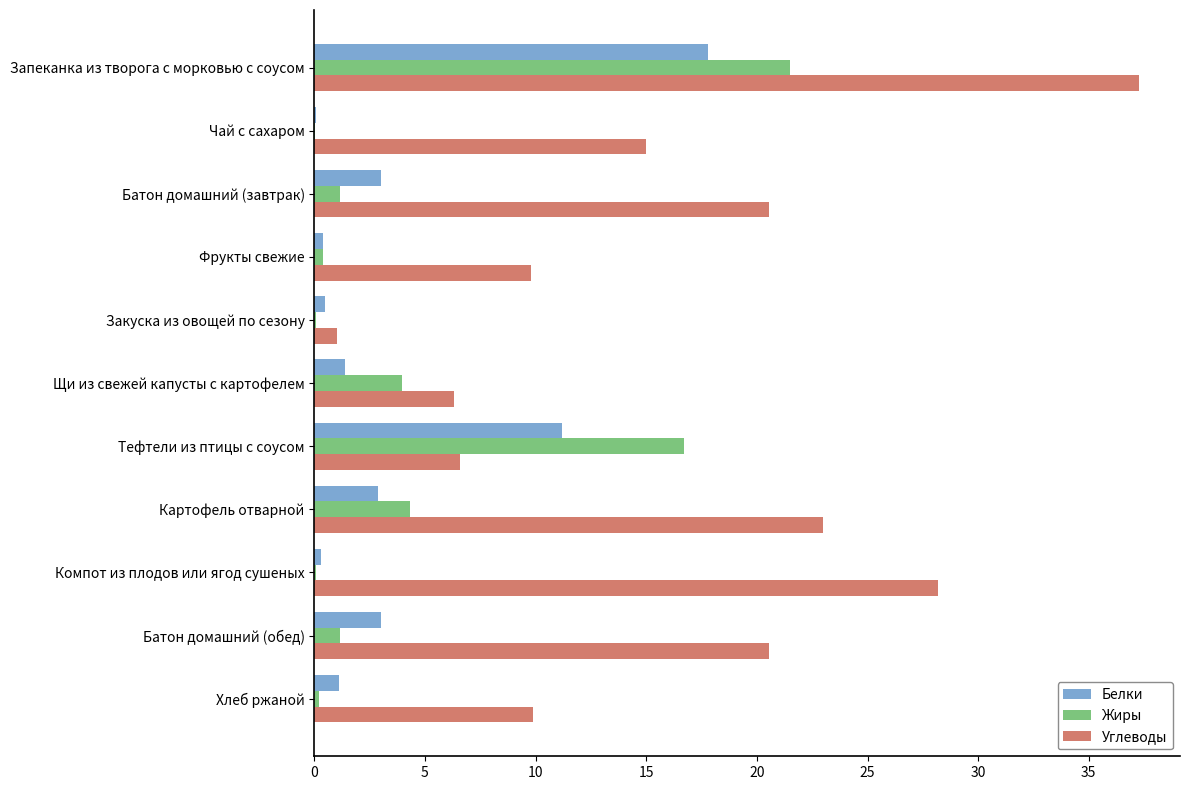

What are all the series names shown in the legend?

Белки, Жиры, Углеводы